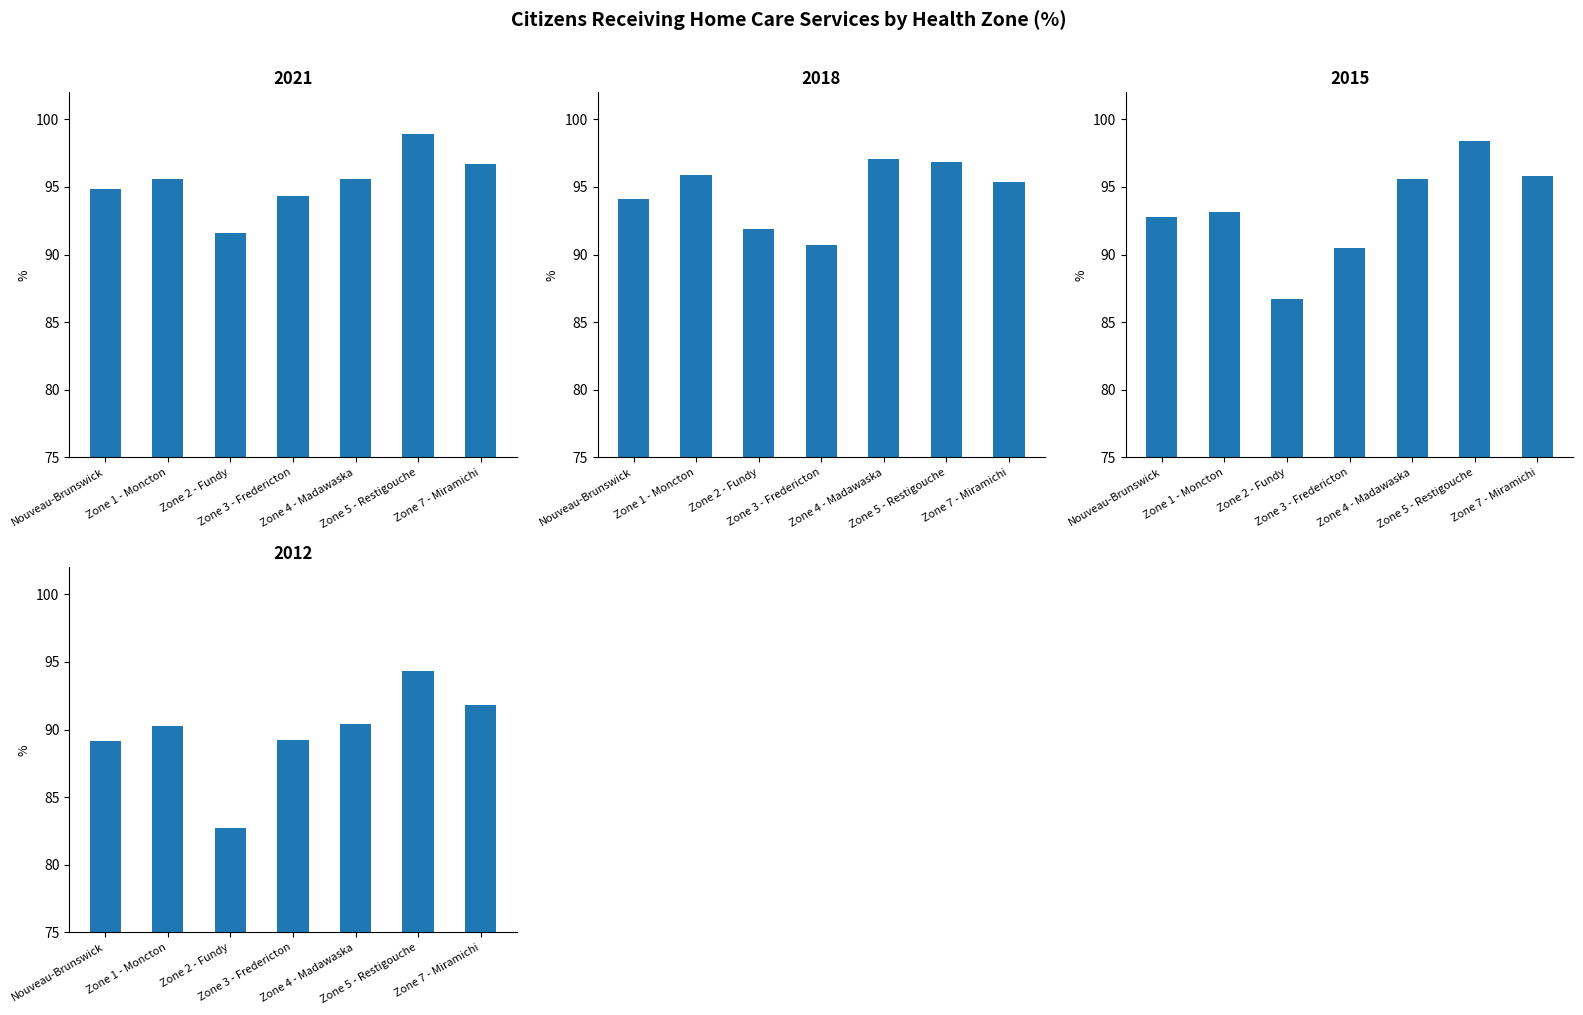

The 2015 series shows 55.4 at Zone 4 - Madawaska. True or false?

False